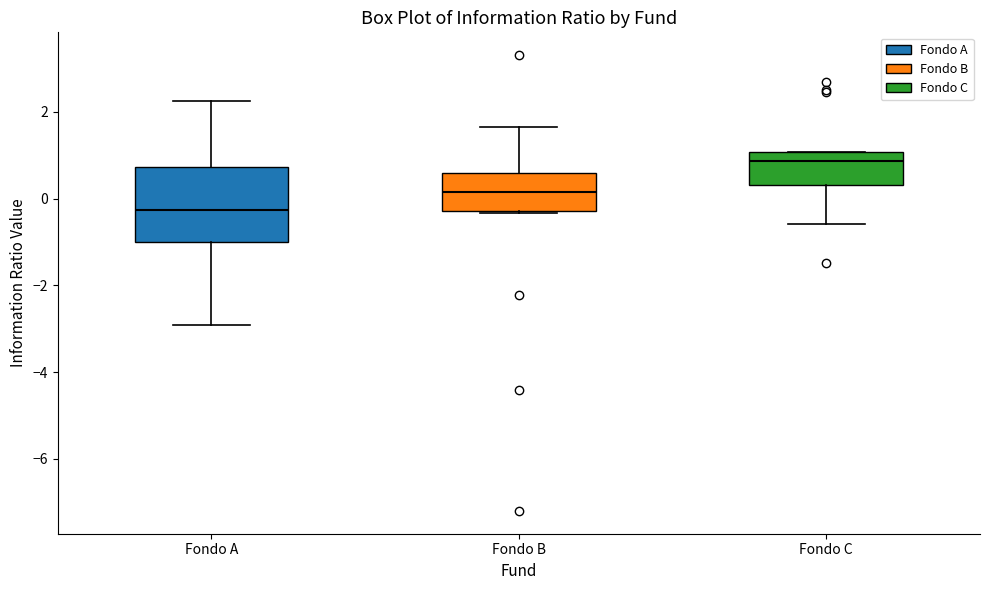

Where does the lower whisker of the box for Fondo C end on the y-axis? The values are not printed on the chart, so give them approximately, as read against the axis.

-0.6